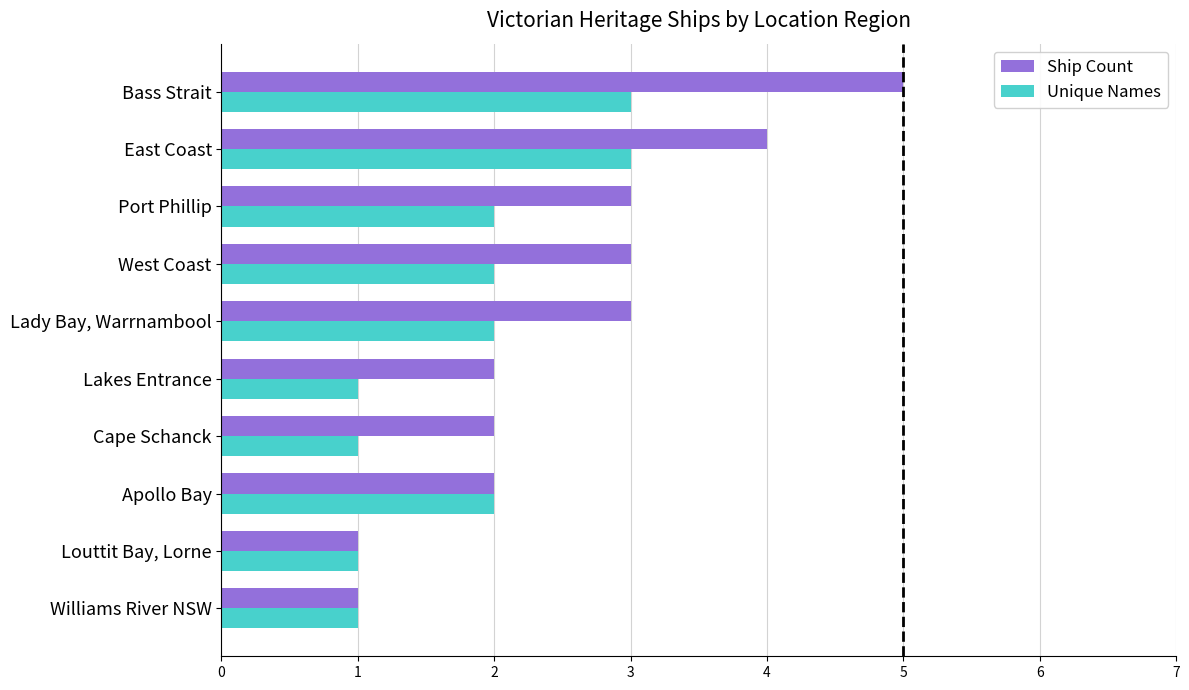

True or false: Unique Names has a value of 1 at Williams River NSW.

True